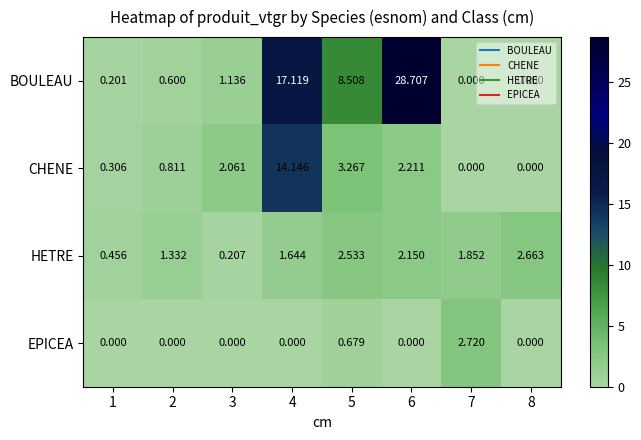

Between 4 and 5, which series saw the biggest shift?

CHENE